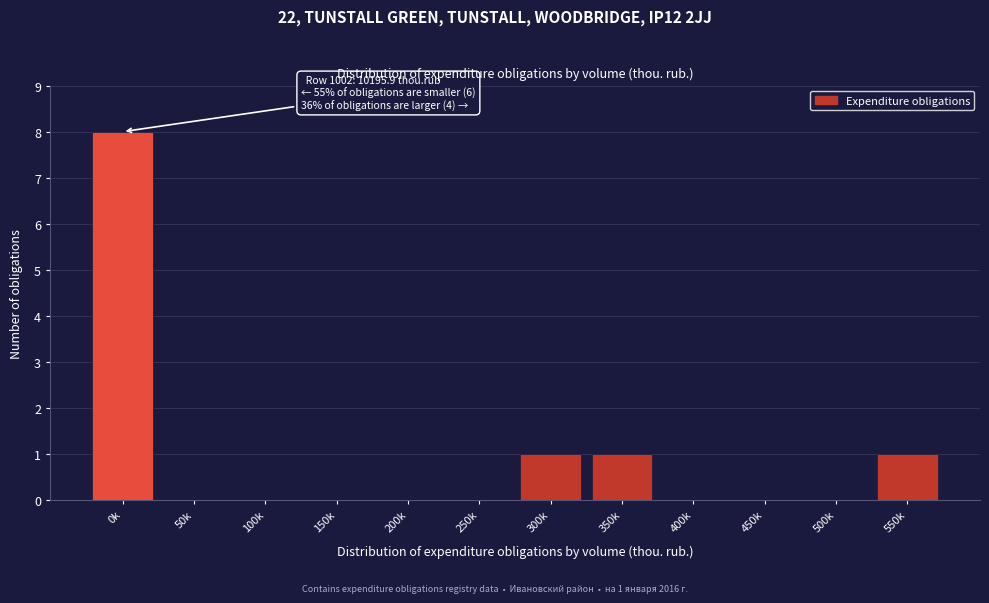

Reading left to right, extract all data points from this chart.

0k=8	50k=0	100k=0	150k=0	200k=0	250k=0	300k=1	350k=1	400k=0	450k=0	500k=0	550k=1